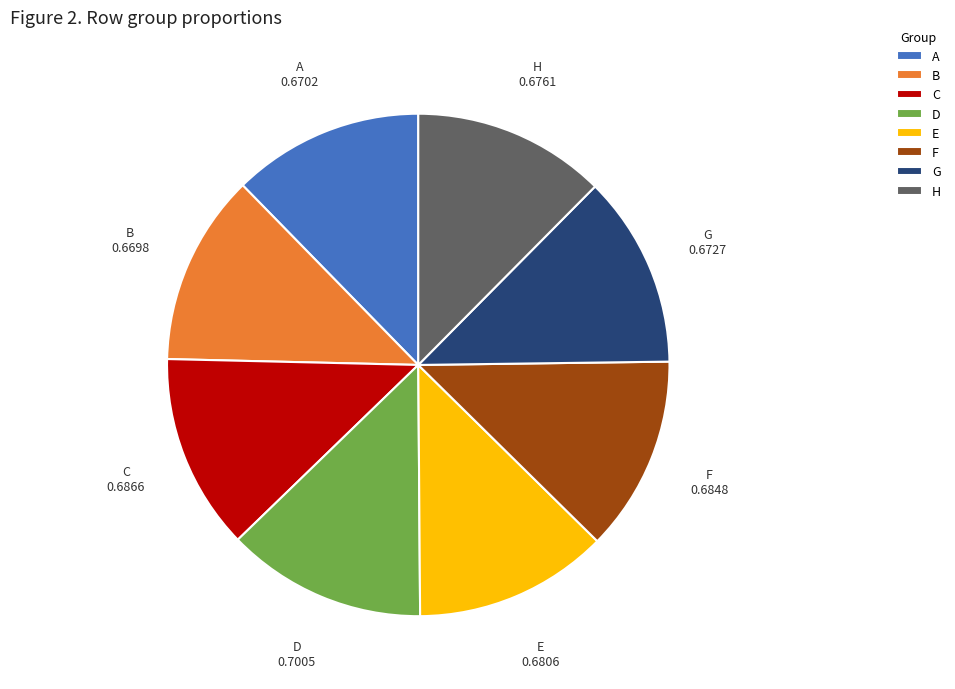

How many segments does this pie chart have?

8